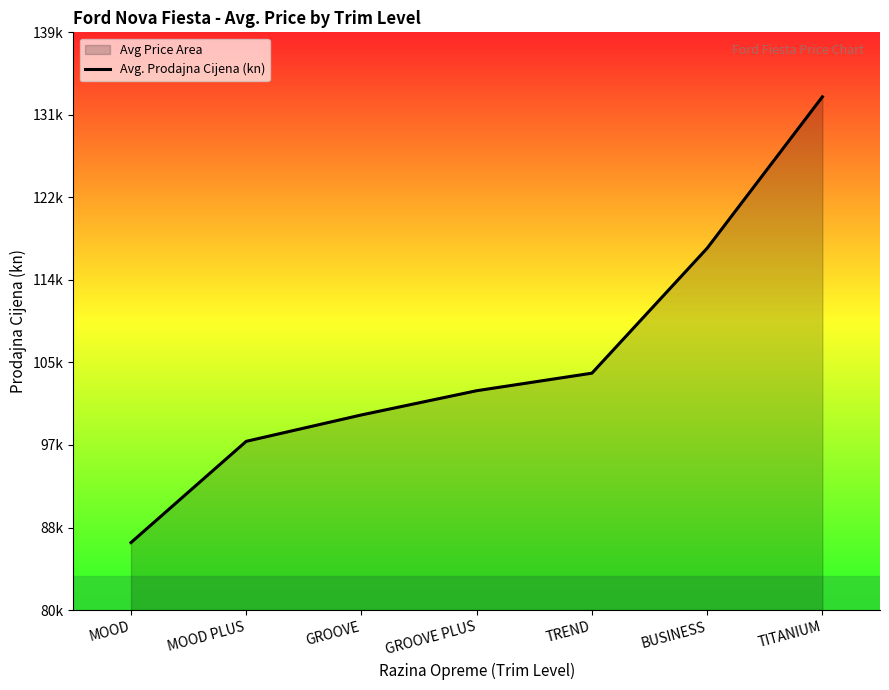

Reading left to right, what are all the values shown in this chart?

87075.0	97525.0	100250.0	102750.0	104559.0	117459.0	133089.2